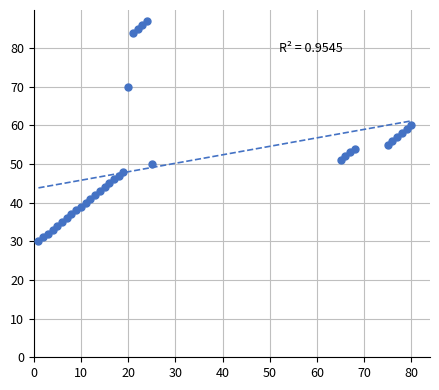

What is the range of Y values (max minus min)?

57